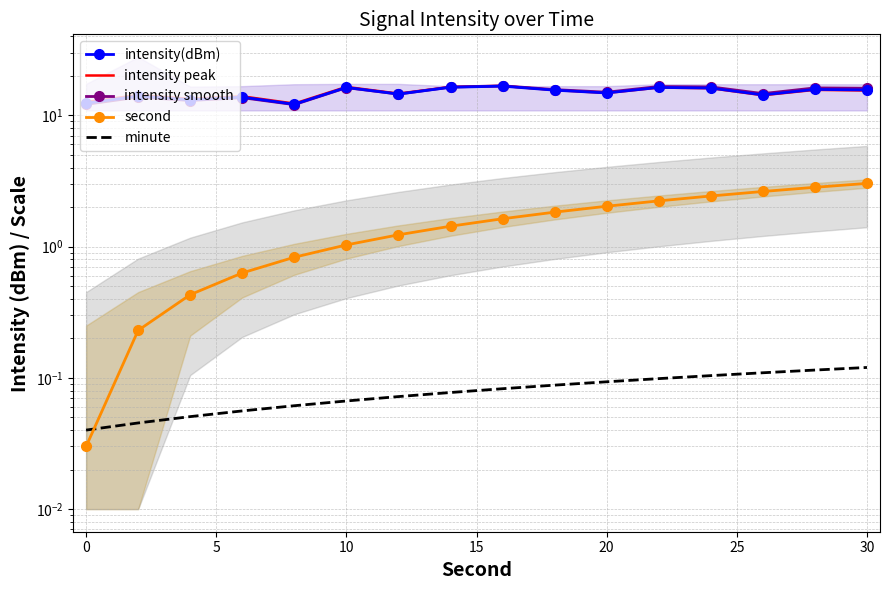

Which series has the largest total across all categories?

intensity smooth